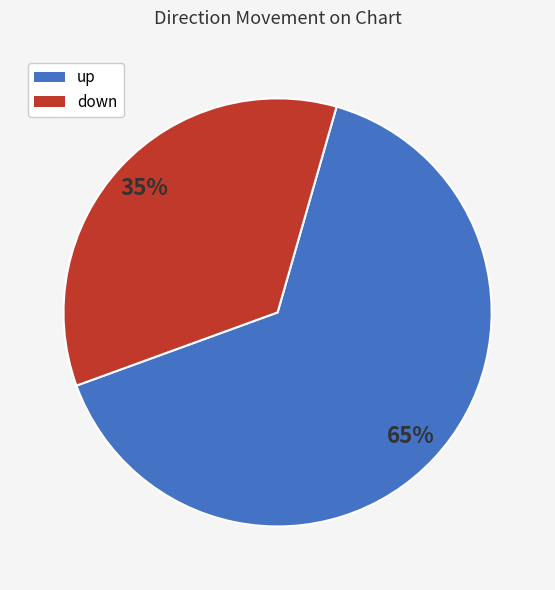

Which has a higher value, up or down?

up